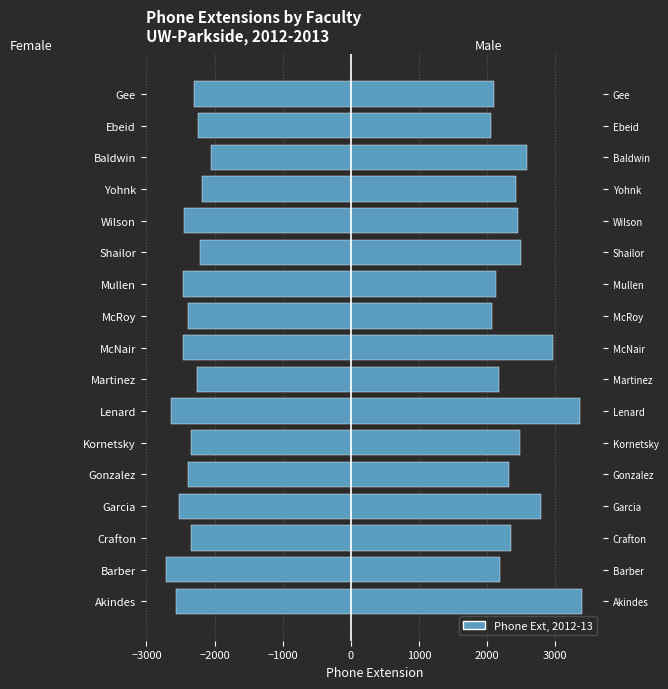

What is the maximum value for Male?

3395